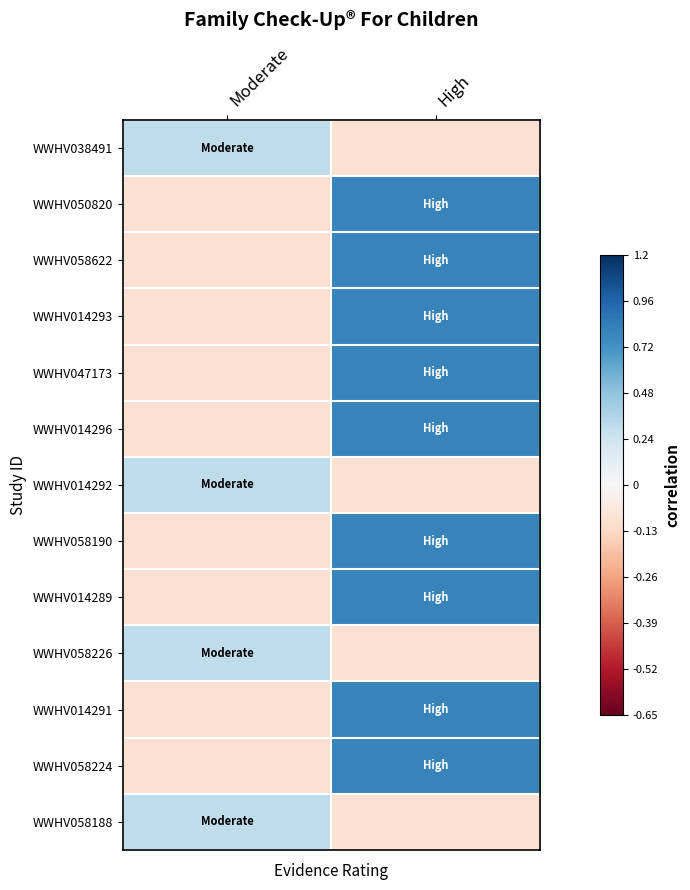

How many categories are shown in the chart?

2